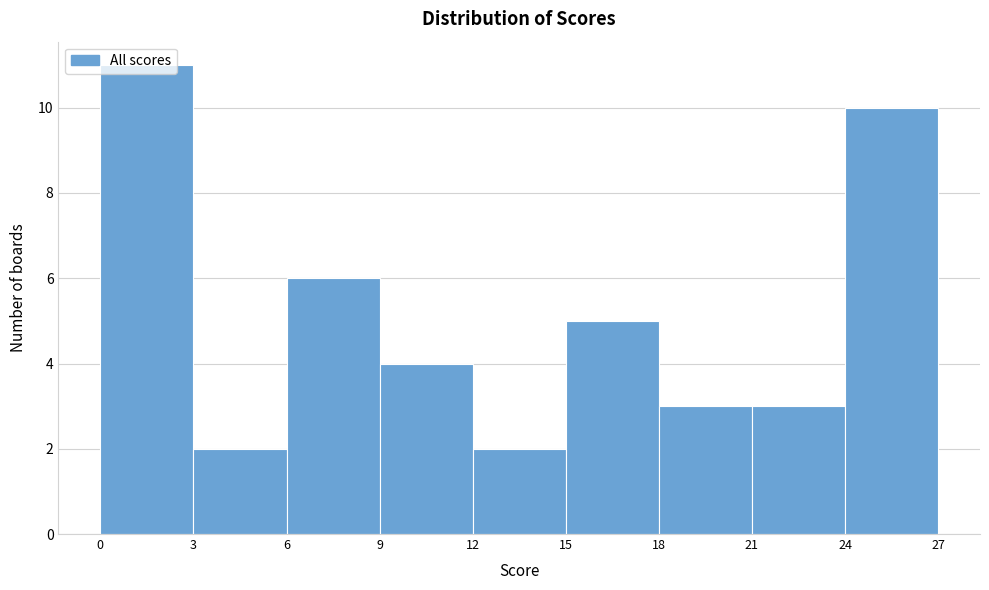

What is the height of the bar covering 6 to 9 on the x-axis? The values are not printed on the chart, so give them approximately, as read against the axis.

6